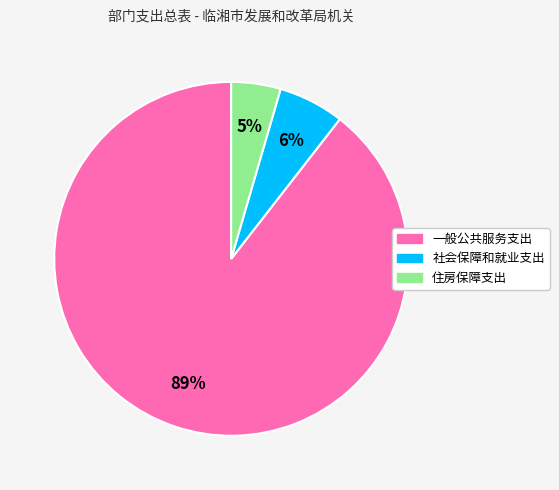

Count the number of slices in the pie.

3